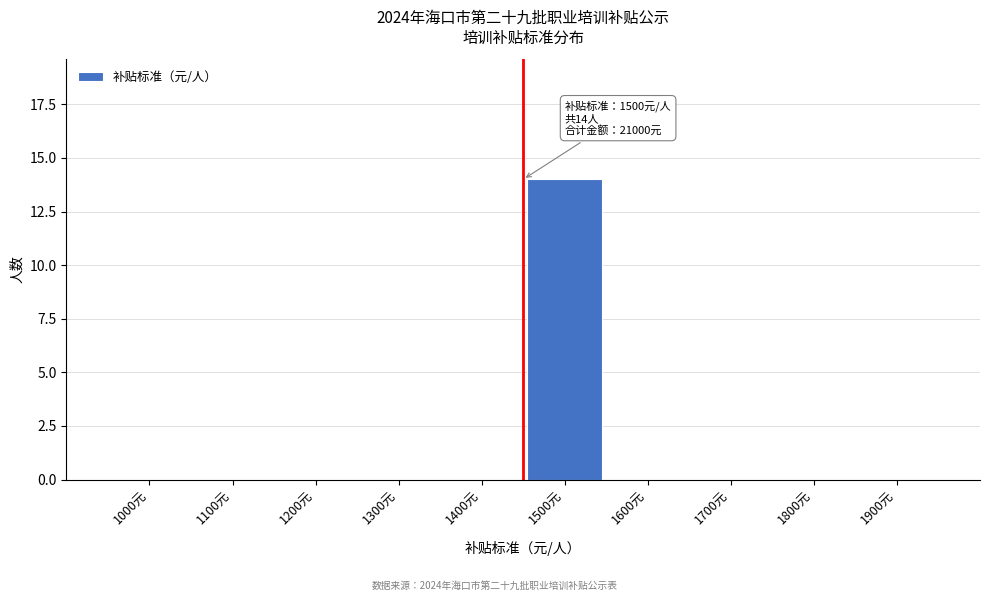

Reading left to right, list all the values displayed in this chart.

1000元=0	1100元=0	1200元=0	1300元=0	1400元=0	1500元=14	1600元=0	1700元=0	1800元=0	1900元=0